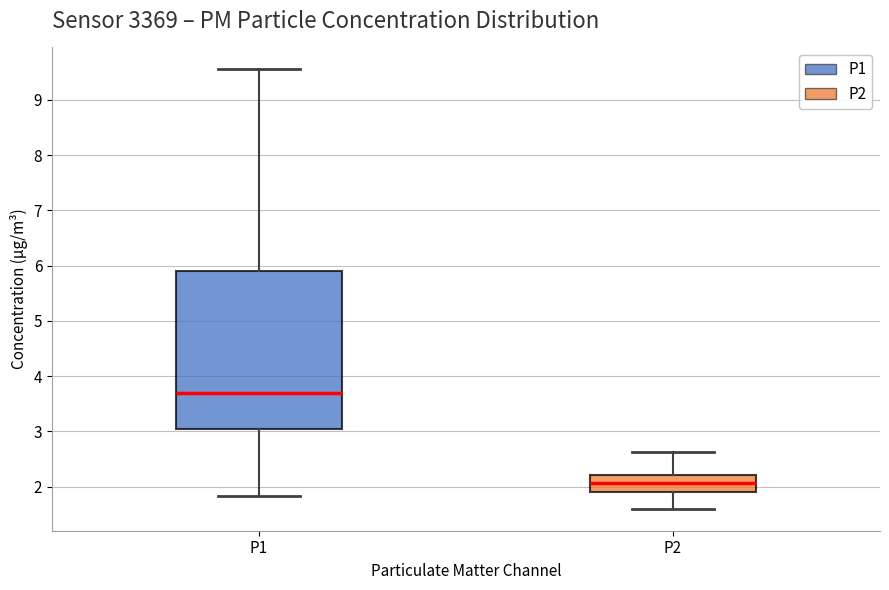

Reading left to right, read every box against the y-axis: the position of its median line, the range the box covers, and the ends of its whiskers. The values are not printed on the chart, so give them approximately, as read against the axis.

P1: median 3.7, box 3.1 to 5.9, whiskers 1.8 to 9.6
P2: median 2.1, box 1.9 to 2.2, whiskers 1.6 to 2.6